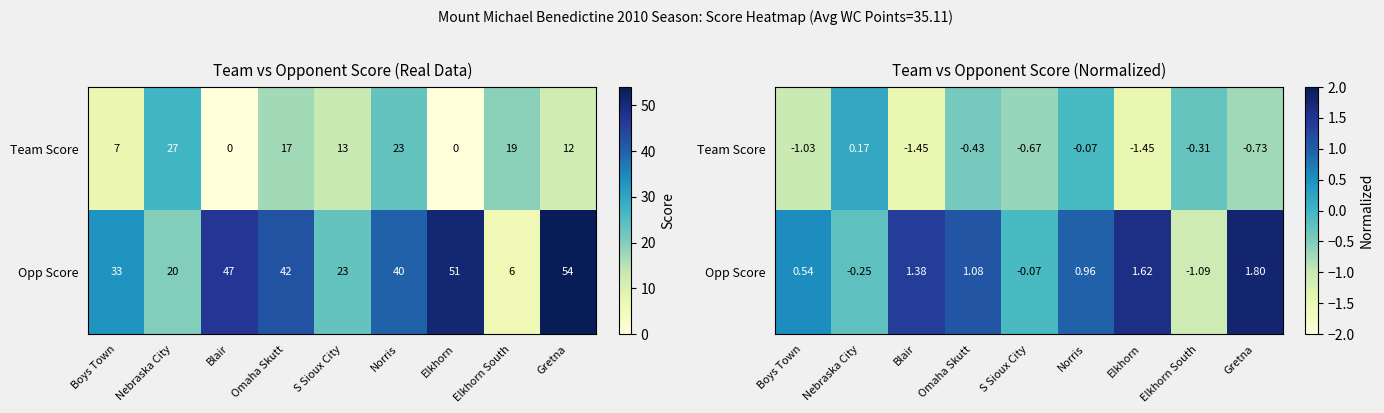

Rank the series by their maximum value, from lowest to highest.

Team Score, Opp Score